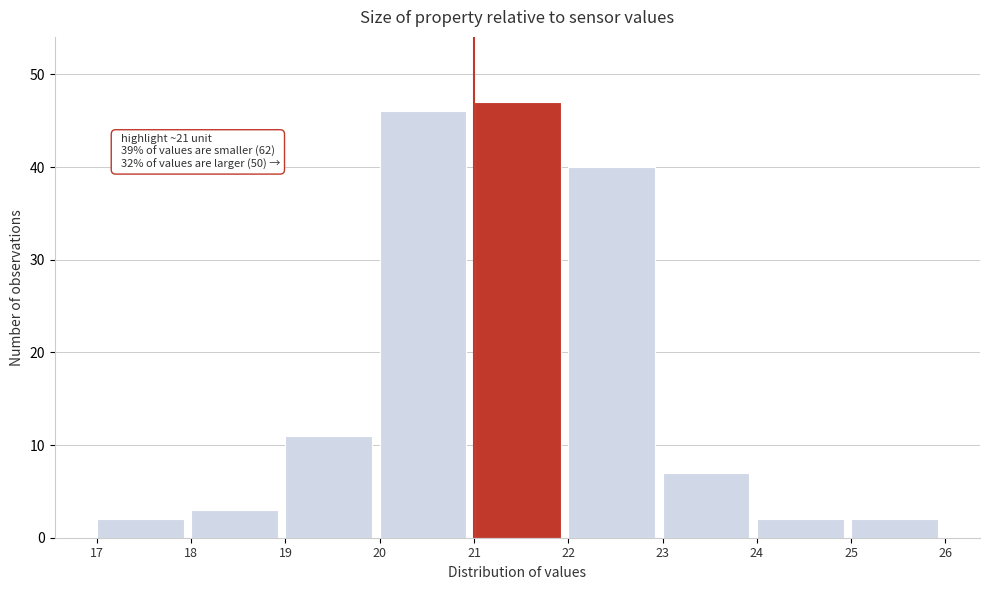

Over which range of the x-axis is the bar tallest?

21 to 22